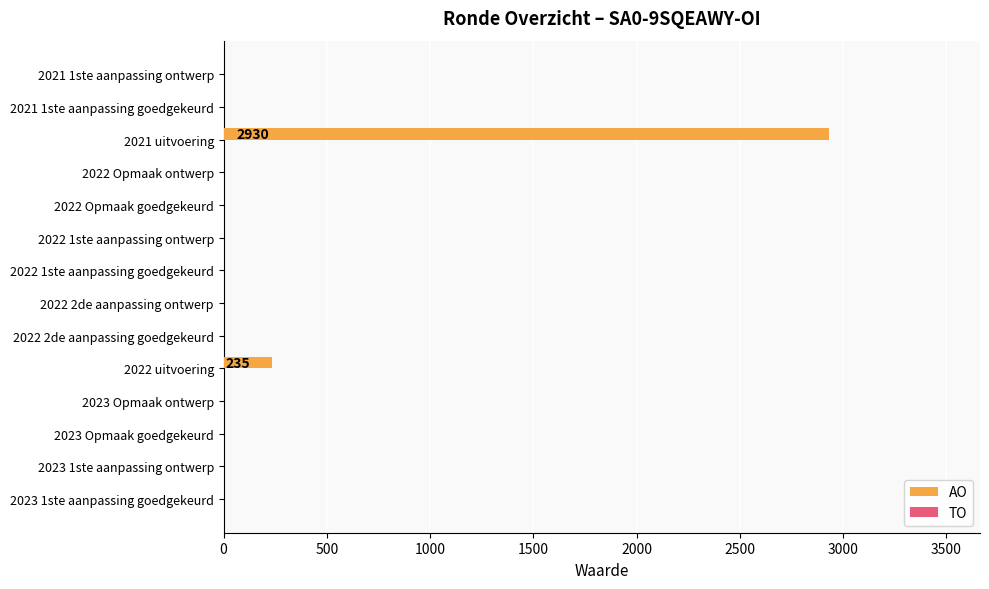

What is the change in value from 2023 1ste aanpassing ontwerp to 2021 uitvoering?

+2930